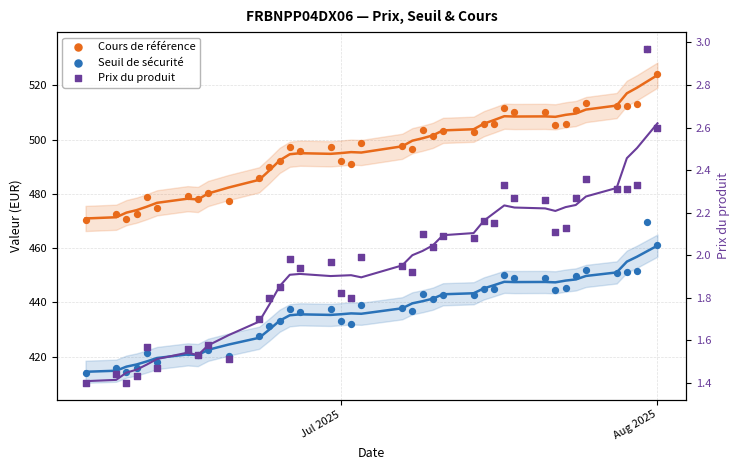

Which series has the widest spread of Y values?

Cours de référence